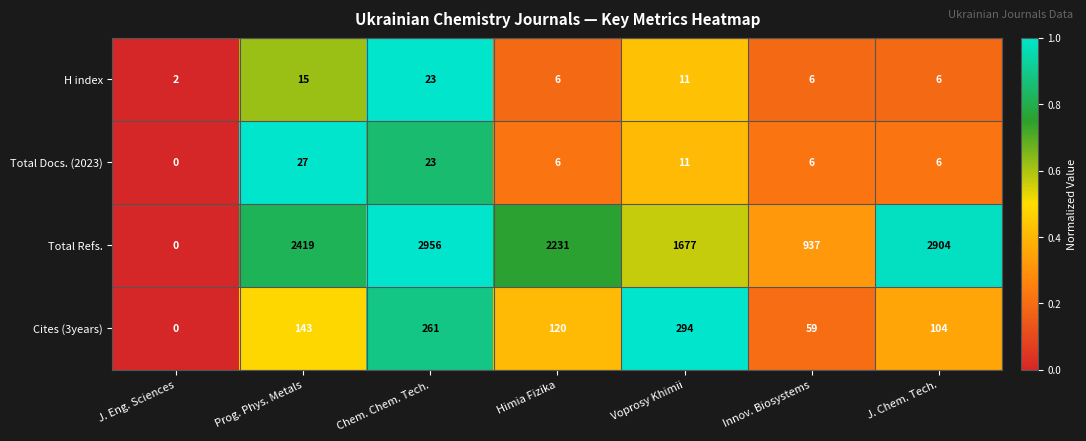

At how many categories does at least one series exceed 0?

7